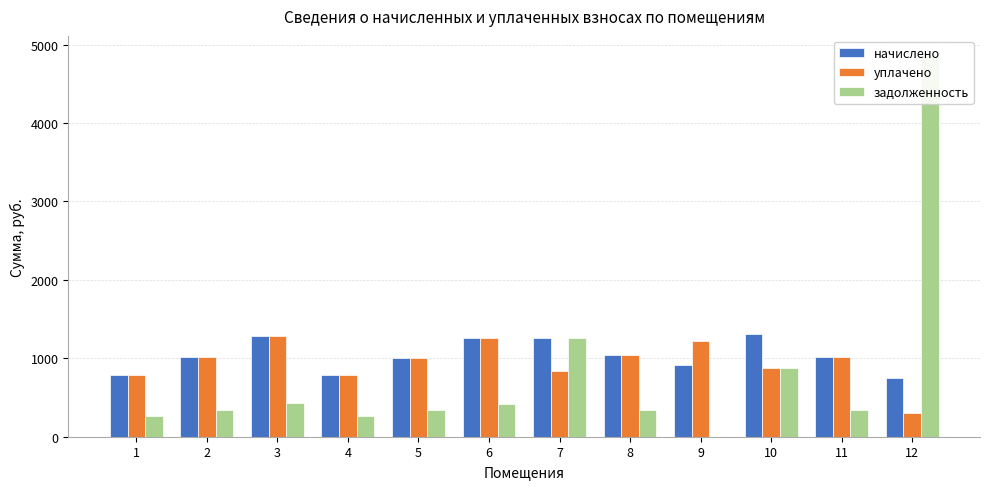

Reading left to right, transcribe all the data shown in this chart.

начислено: 786.2	1010.9	1289.5	790.6	1004.4	1257.1	1259.3	1041.1	918.0	1309.0	1015.2	747.4
уплачено: 786.2	1010.9	1289.5	790.6	1004.4	1257.1	839.5	1041.1	1224.0	872.6	1015.2	300.0
задолженность: 262.1	337.0	429.8	263.5	334.8	419.0	1259.7	347.0	0.0	872.6	338.4	4867.3